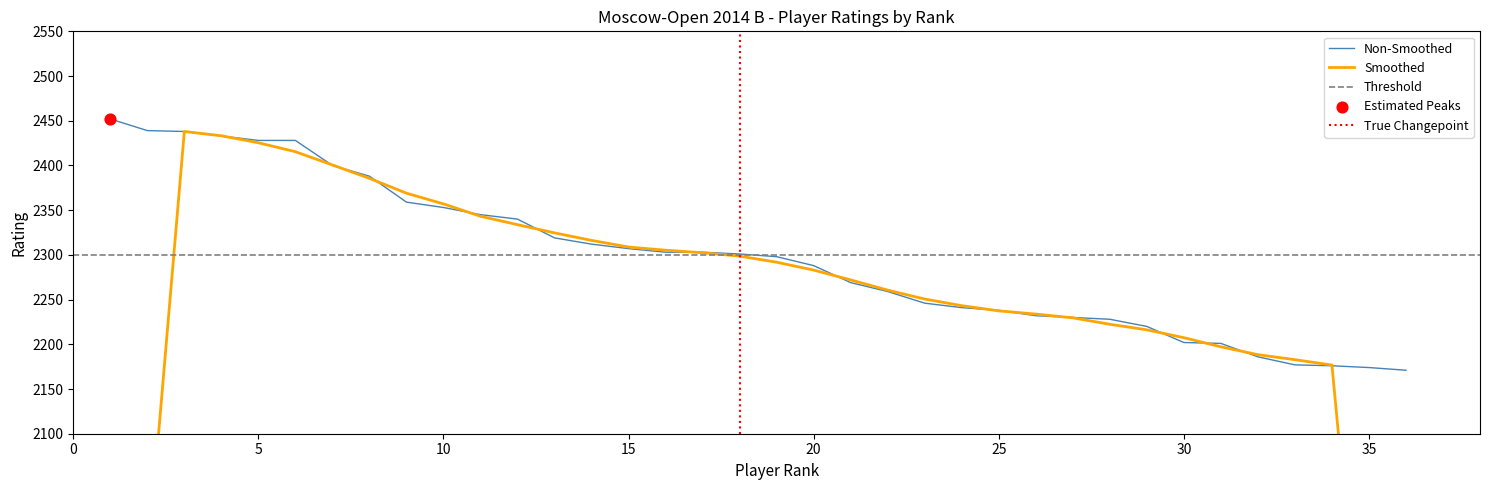

What is the change in value from 16 to 18?

-2